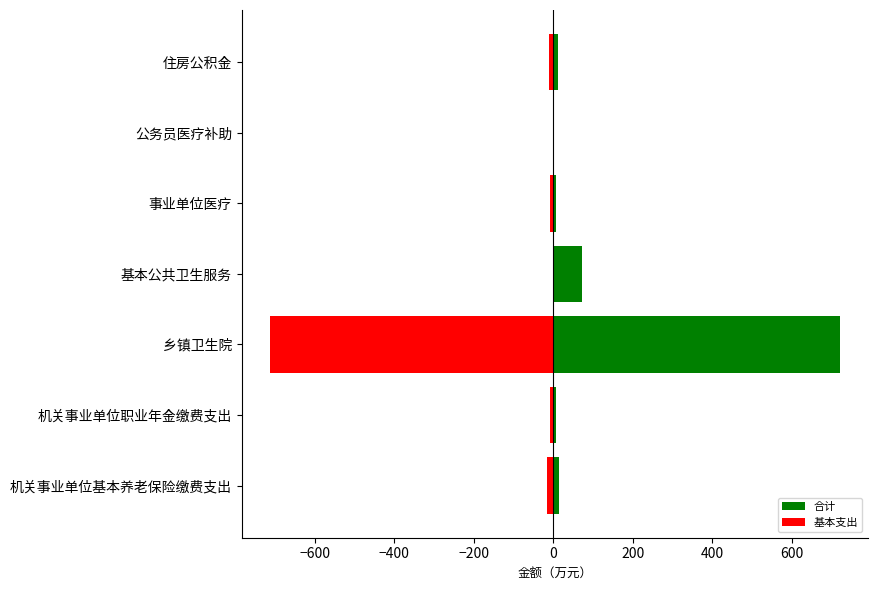

How many values in 基本支出 are below zero?

6